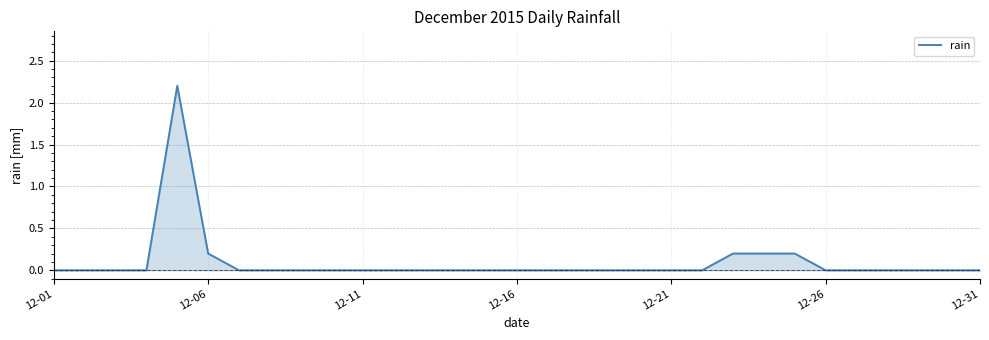

What is the greatest value displayed?

2.2